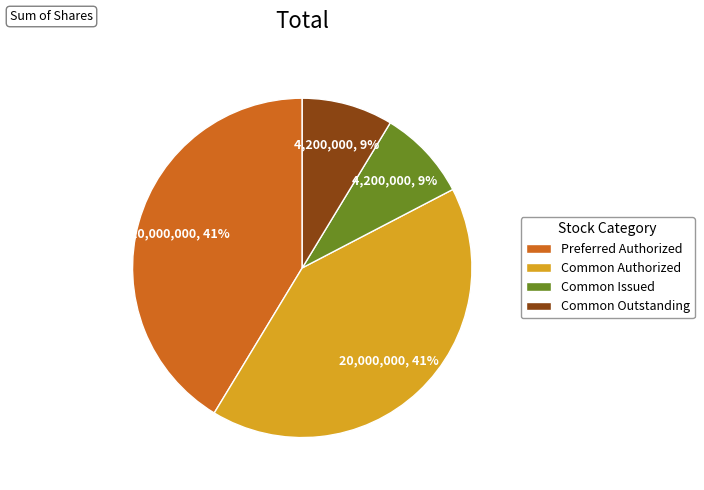

To the nearest percent, what is the average slice percentage?

25%